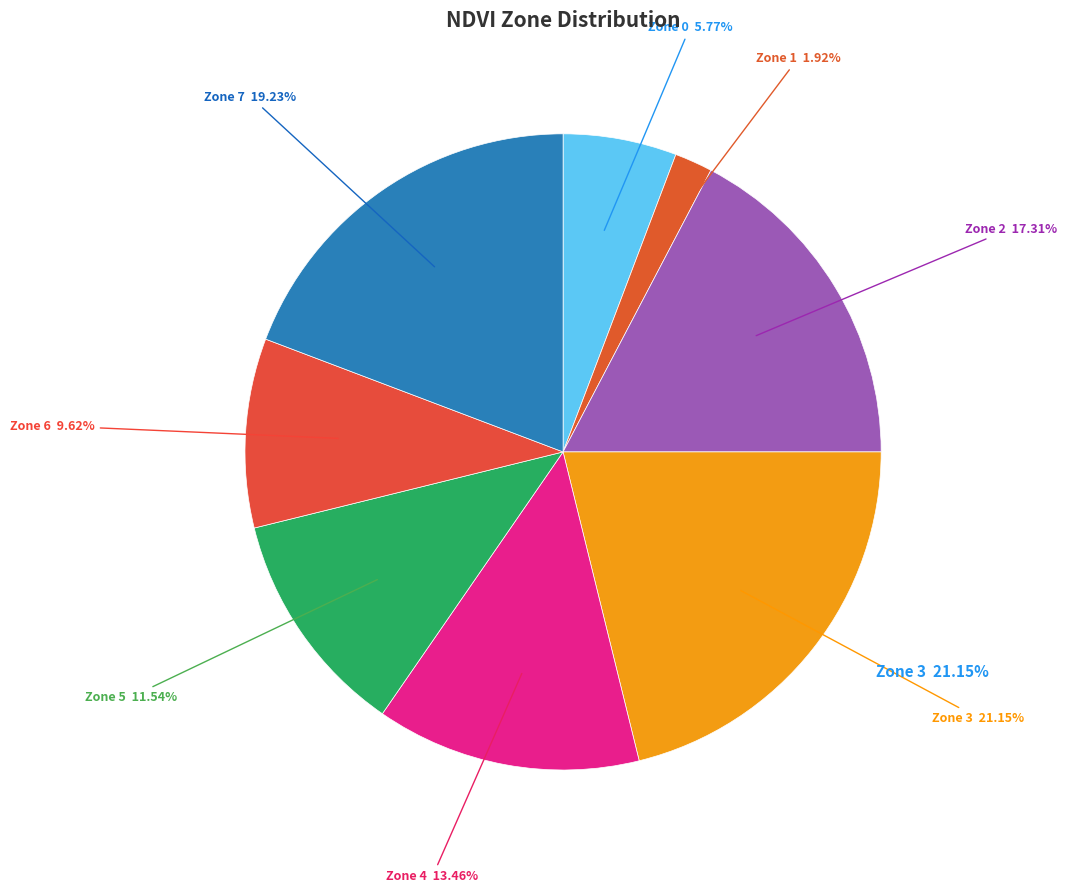

Which slice is the smallest?

Zone 1